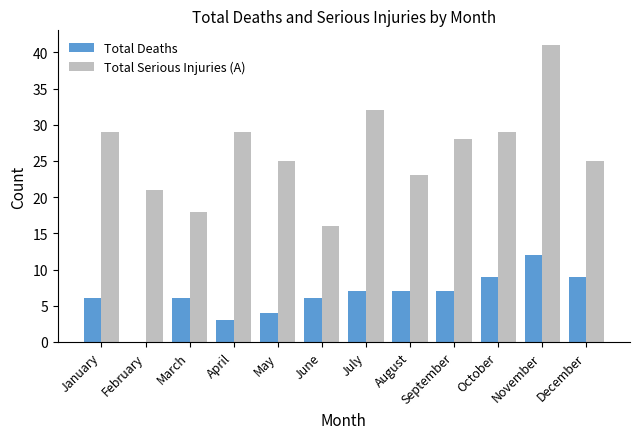

Reading left to right, list all the values displayed in this chart.

Total Deaths: 6	0	6	3	4	6	7	7	7	9	12	9
Total Serious Injuries (A): 29	21	18	29	25	16	32	23	28	29	41	25